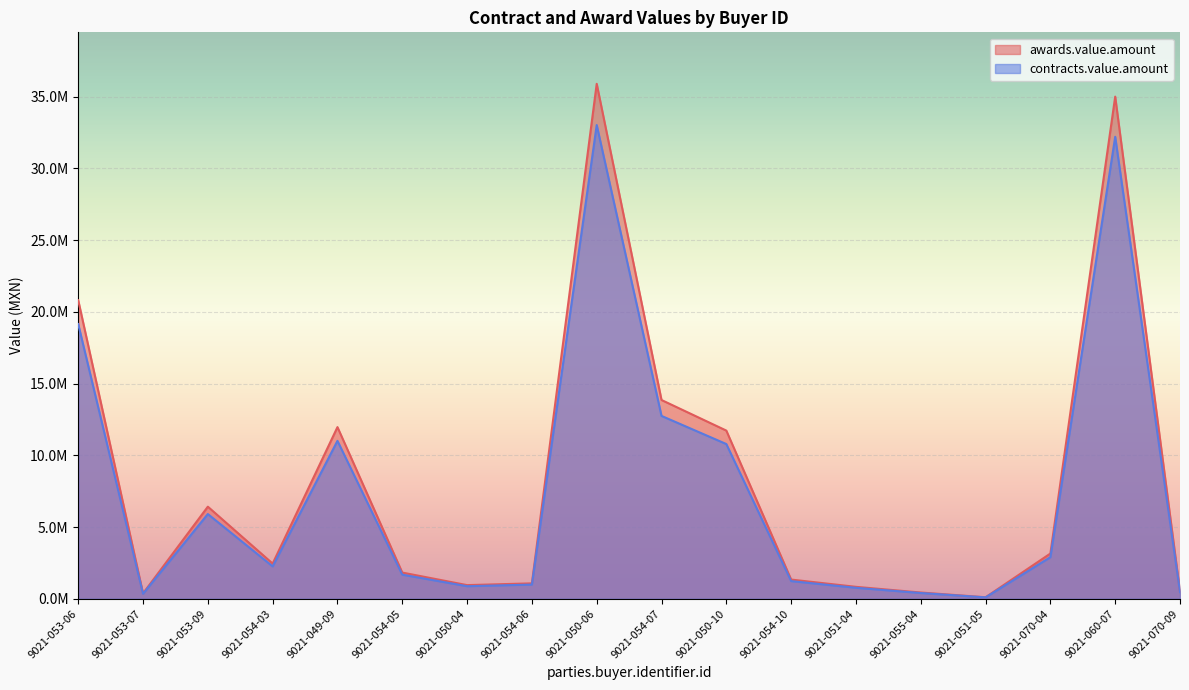

What is the total value across all series at 9021-049-09?

22966240.0